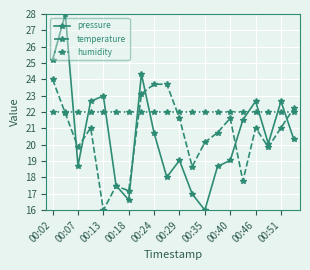

What is the highest value of the temperature series?

24.0